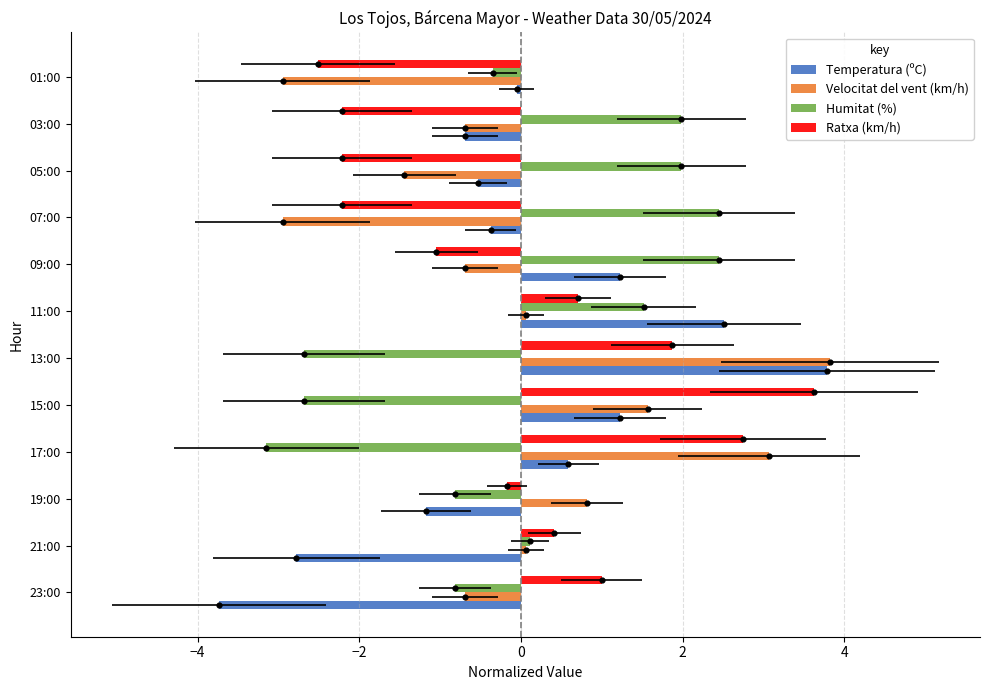

Which series reaches the minimum Y coordinate?

Temperatura (ºC)